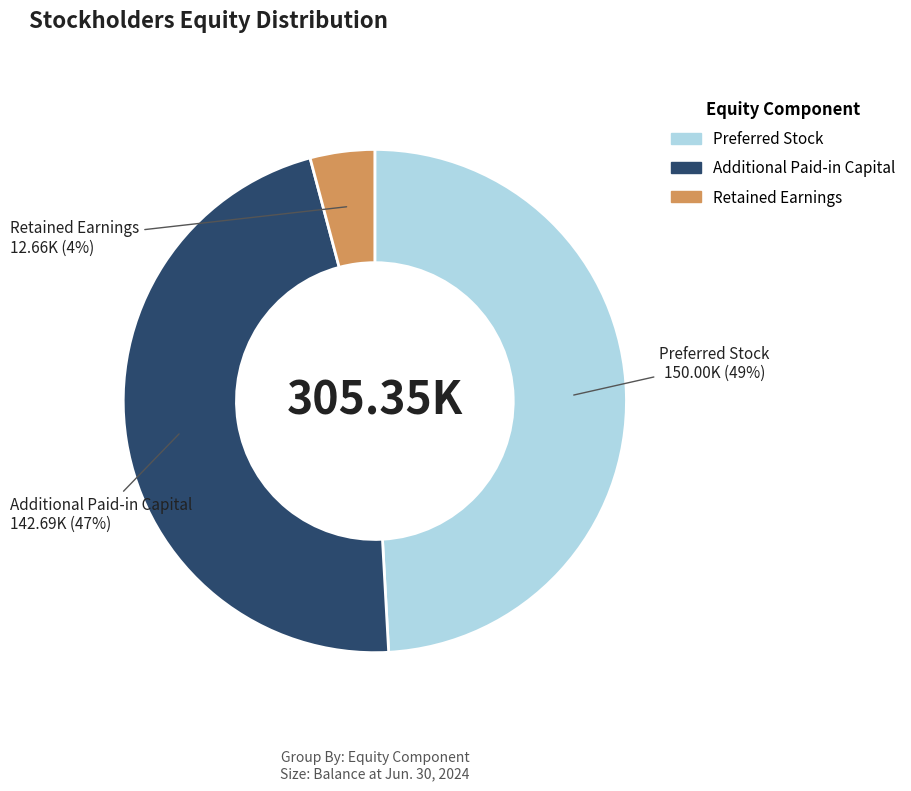

To the nearest percent, what is the average slice percentage?

33%